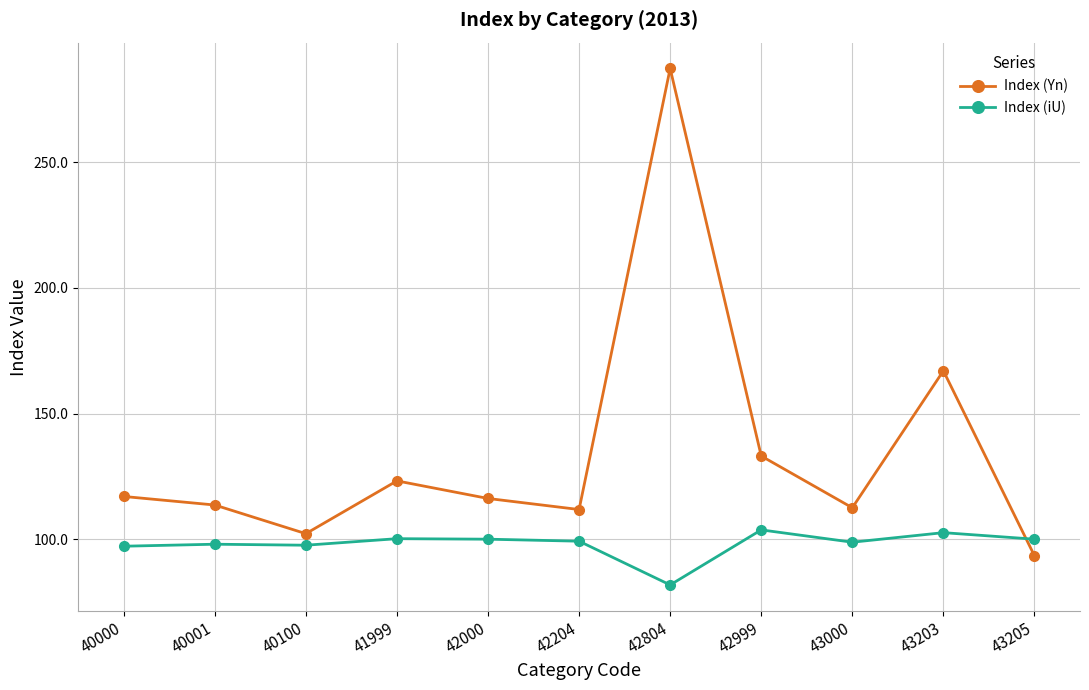

What is the approximate value of Index (iU) at 42204?

99.2